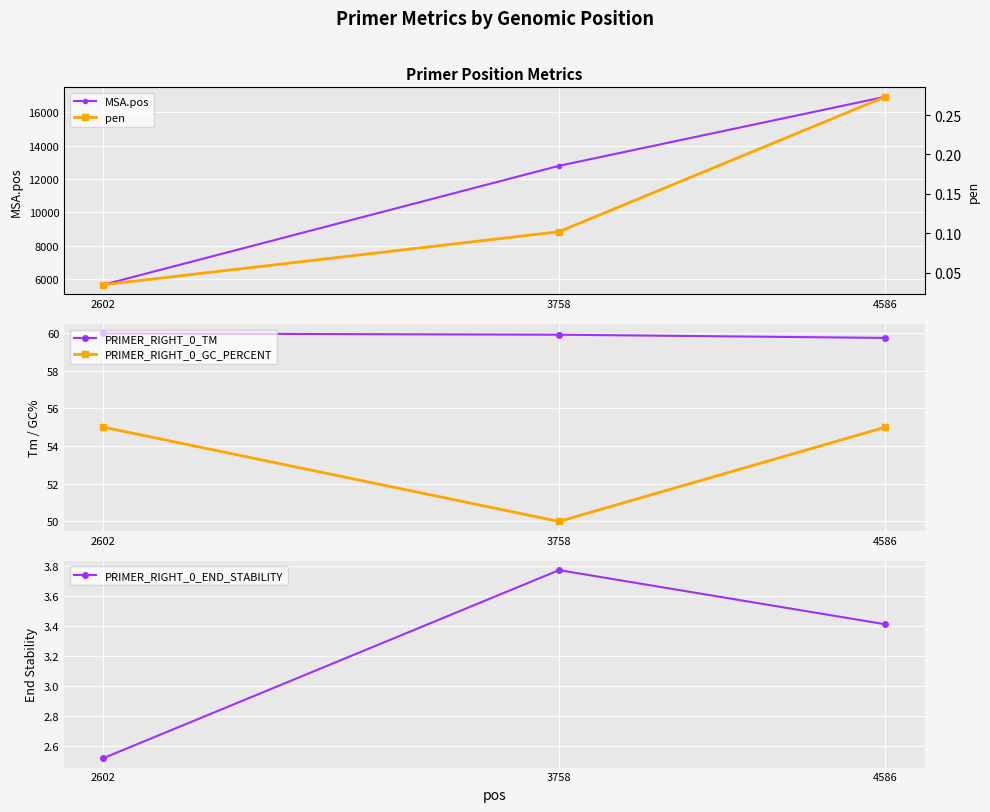

Reading left to right, extract all data points from this chart.

MSA.pos: 2602=5656.0	3758=12791.0	4586=16934.0
PRIMER_RIGHT_0_TM: 2602=60.0	3758=59.9	4586=59.7
PRIMER_RIGHT_0_GC_PERCENT: 2602=55.0	3758=50.0	4586=55.0
PRIMER_RIGHT_0_END_STABILITY: 2602=2.5	3758=3.8	4586=3.4
pen: 2602=0.0	3758=0.1	4586=0.3